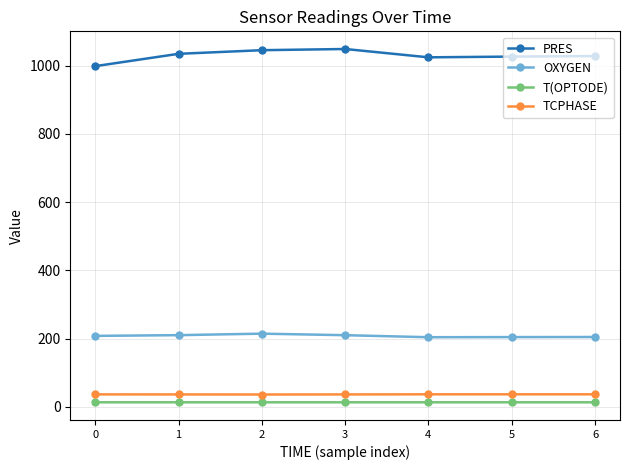

What is the minimum value shown in the chart?

13.1